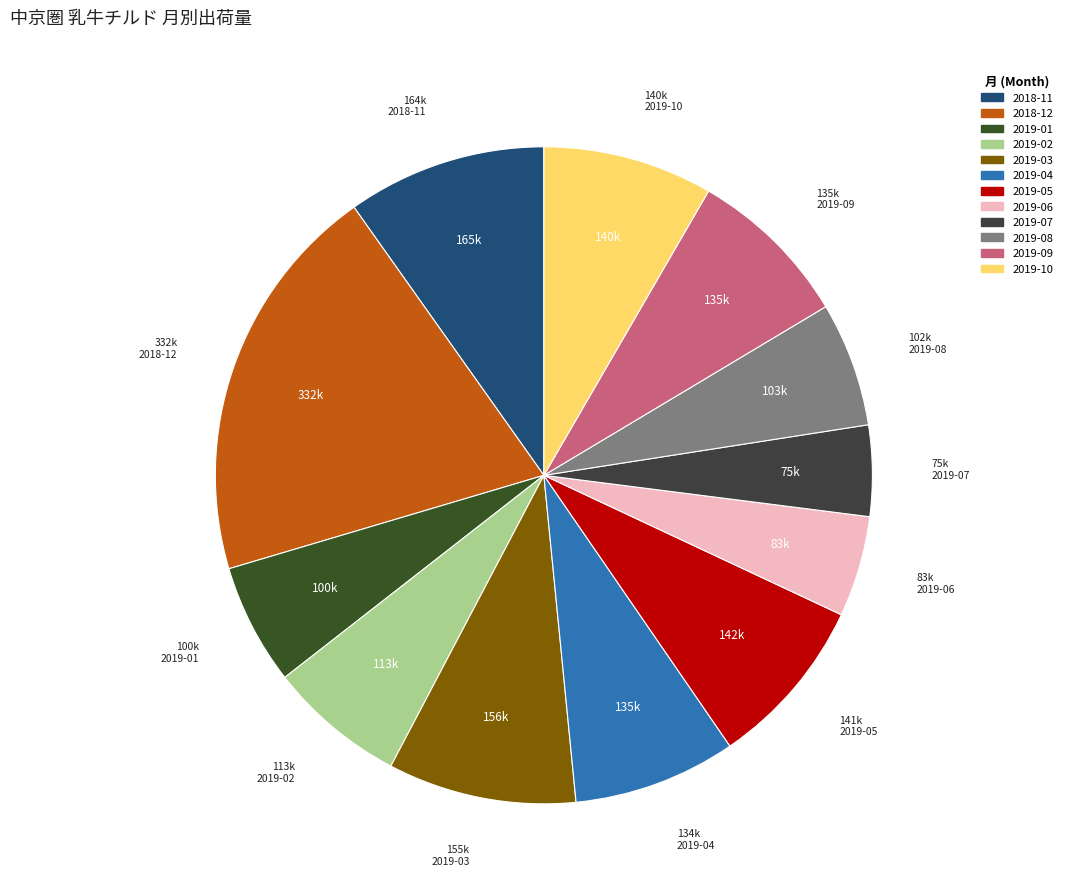

How many segments does this pie chart have?

12